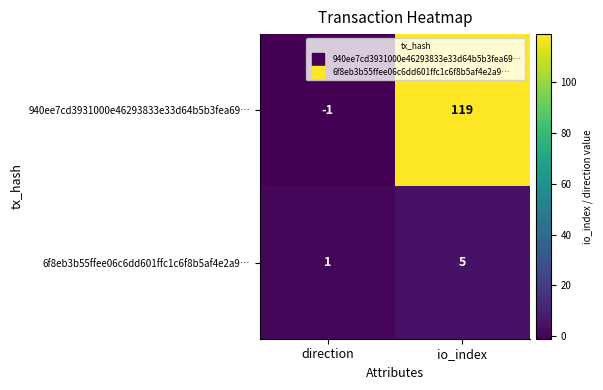

What is the difference between the highest and lowest values at io_index?

114